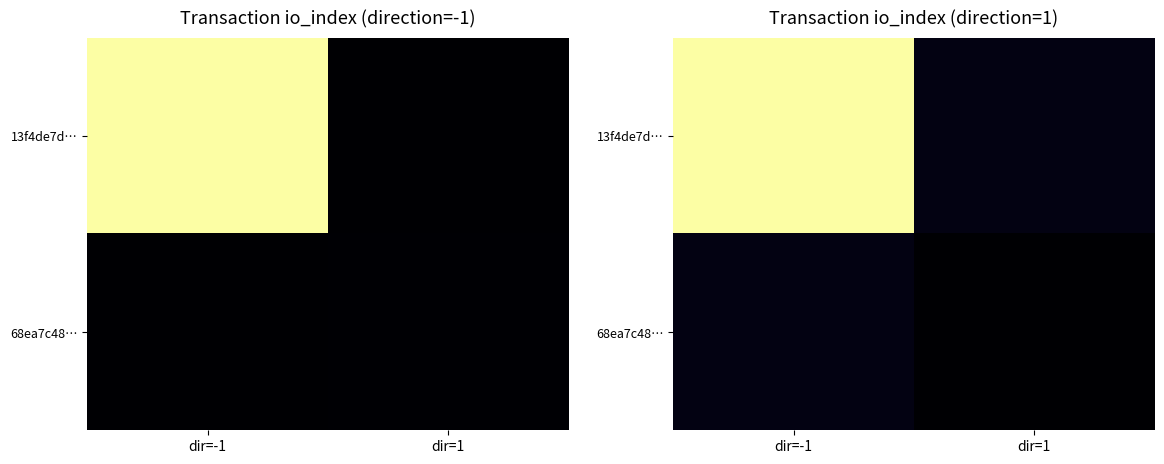

At which label does 68ea7c48… first exceed 113?

dir=-1